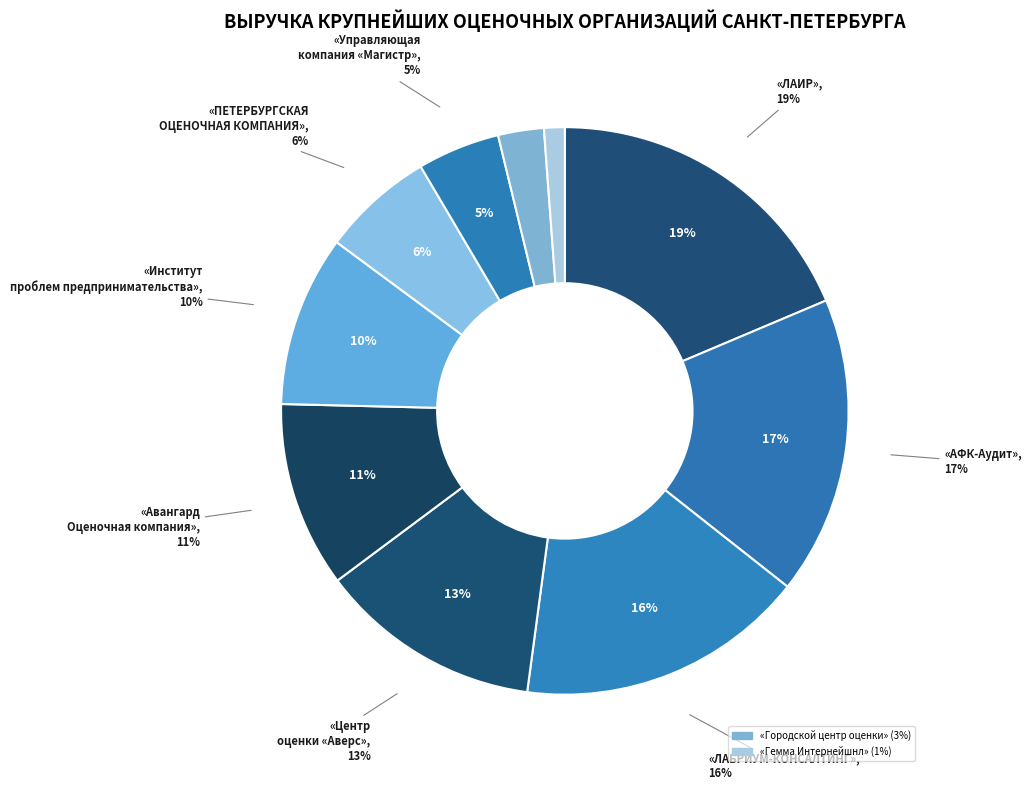

Which category has the biggest portion of the pie?

«ЛАИР»